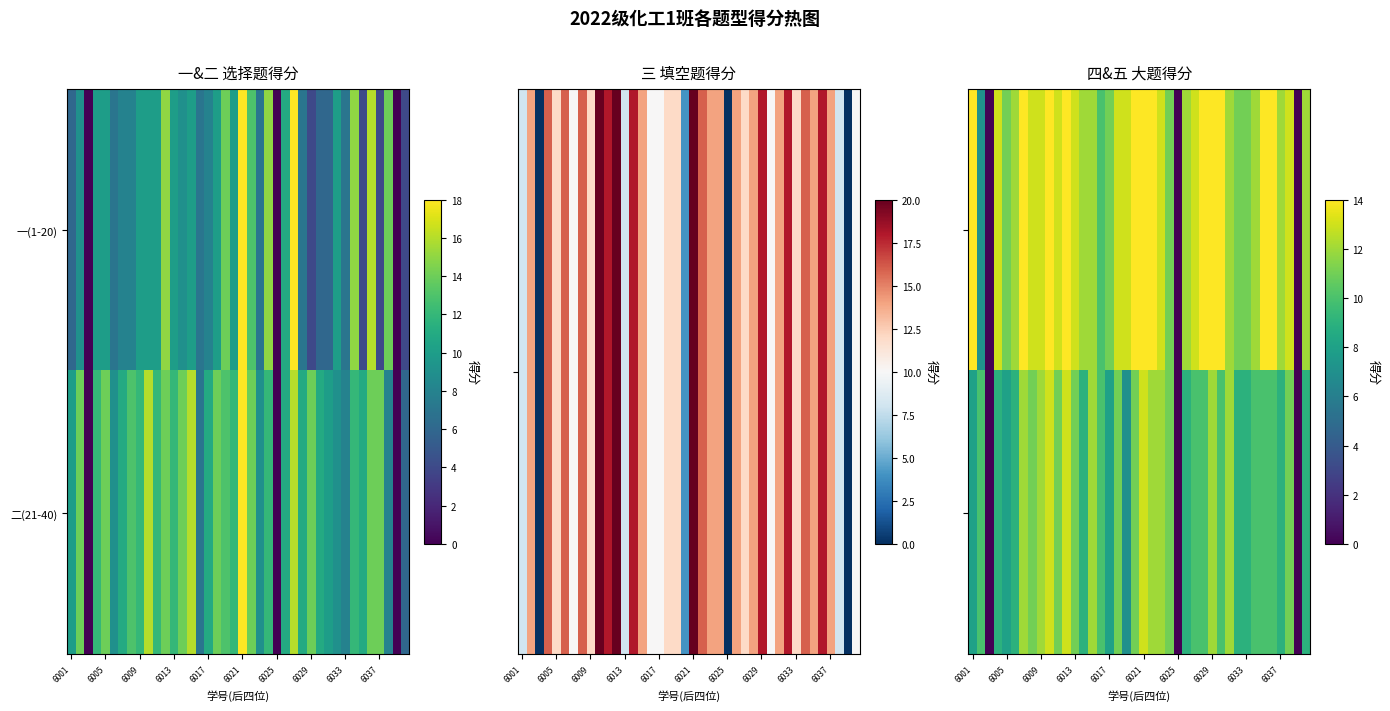

At which label does 一(1-20) first exceed 13?

6001